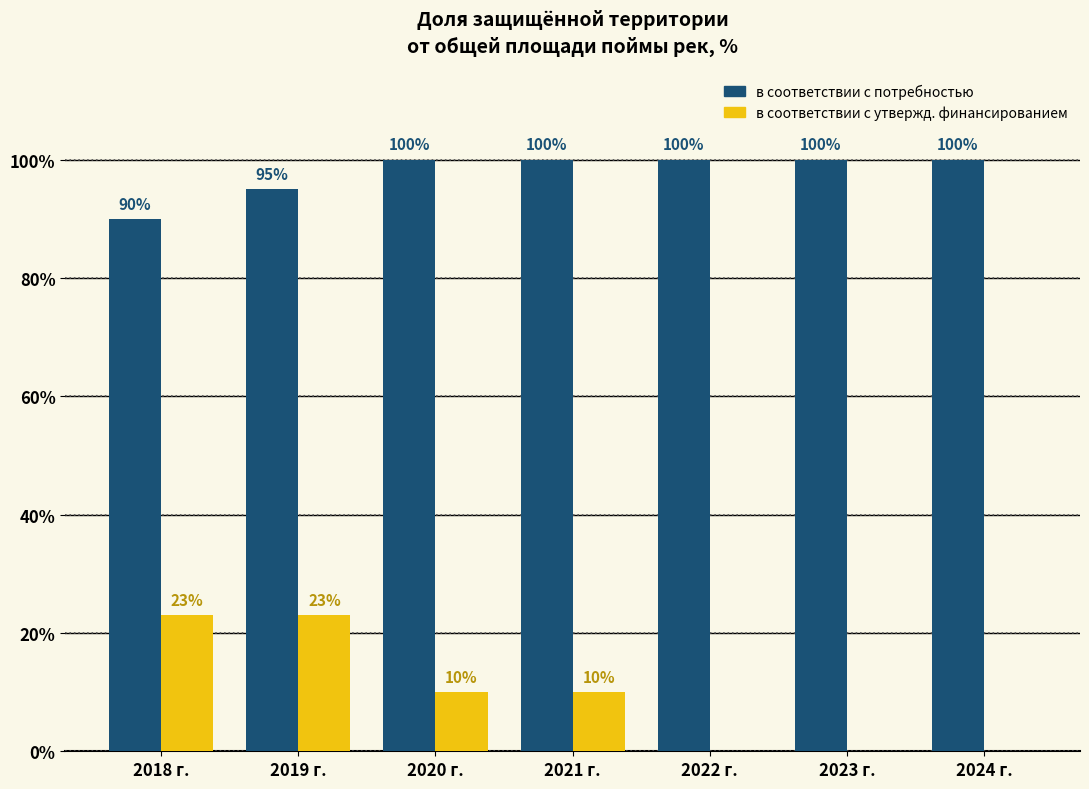

What is the total value across all series at 2023 г.?

100